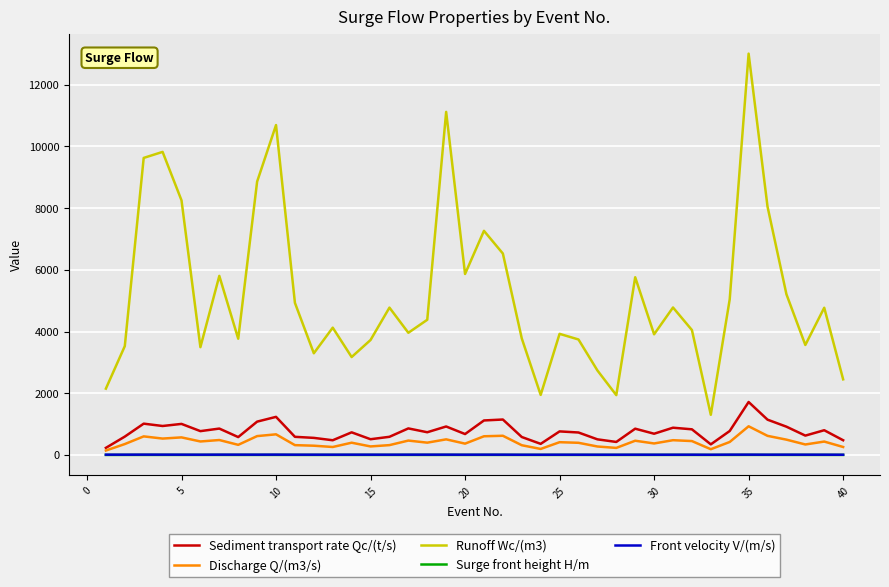

What is the maximum value shown in the chart?

13009.0